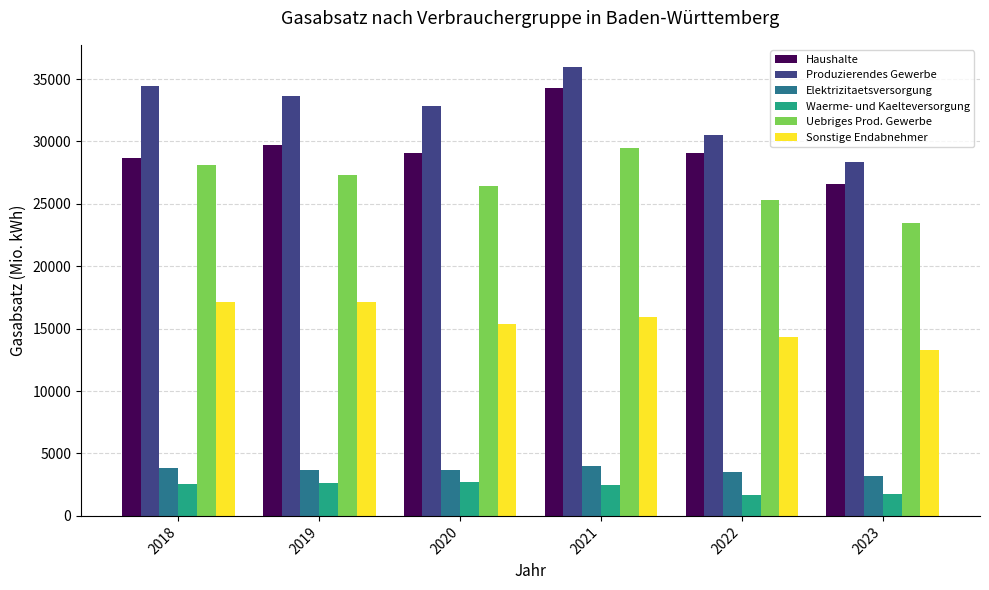

What is the difference between the highest and lowest values at 2022?

28805.7